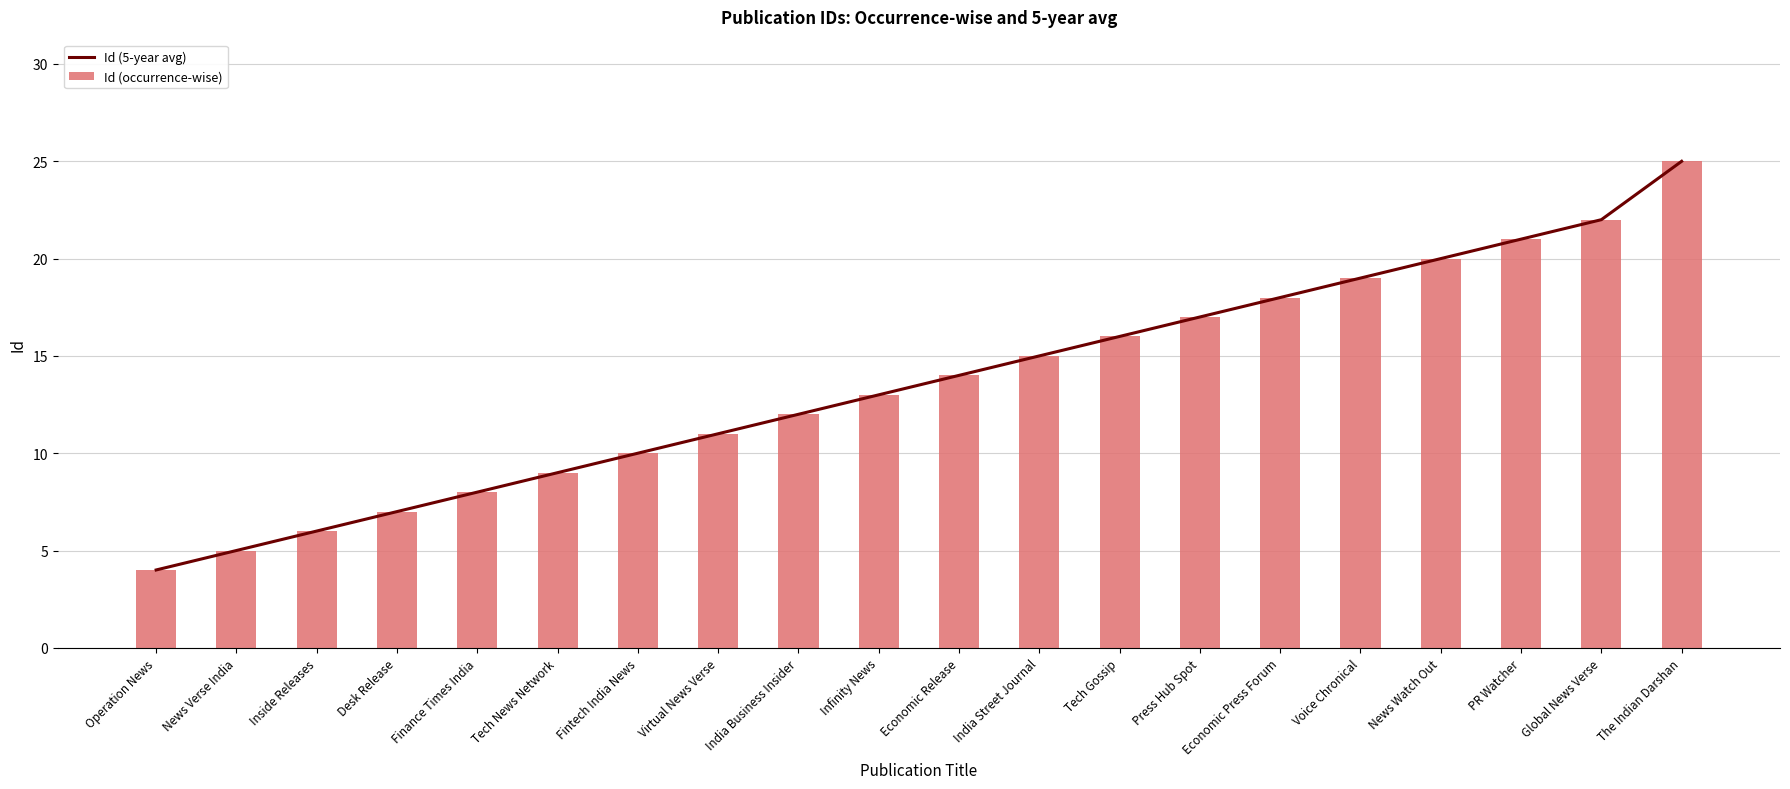

What is the total value across all series at Voice Chronical?

38